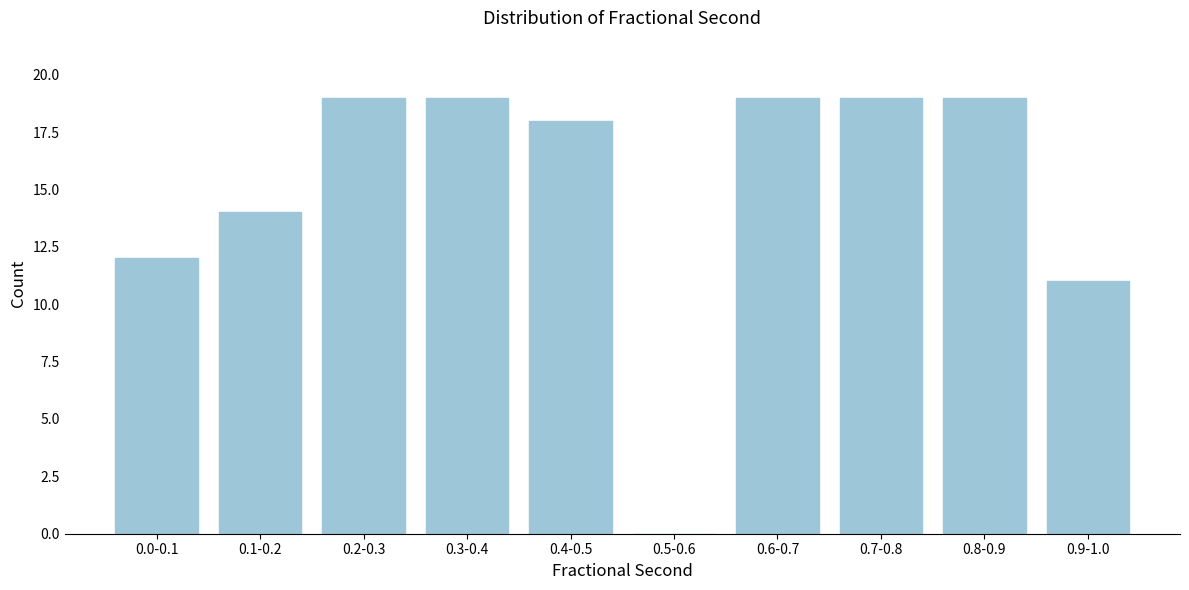

Reading left to right, transcribe all the data shown in this chart.

0.0-0.1=12	0.1-0.2=14	0.2-0.3=19	0.3-0.4=19	0.4-0.5=18	0.5-0.6=0	0.6-0.7=19	0.7-0.8=19	0.8-0.9=19	0.9-1.0=11